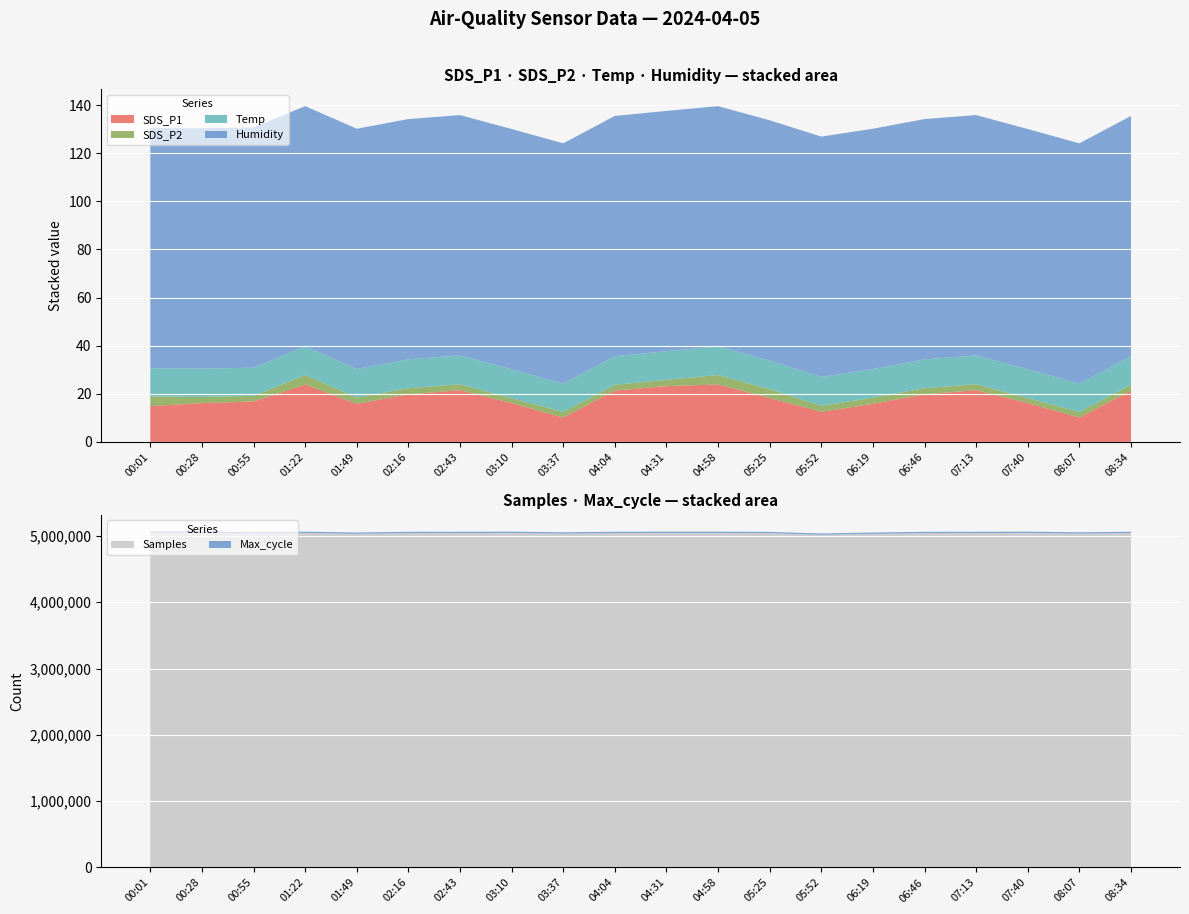

What is the minimum value for SDS_P1?

10.1